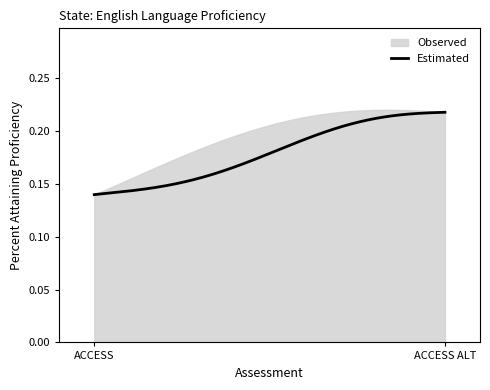

The value of Observed at ACCESS ALT is 0.1. True or false?

False